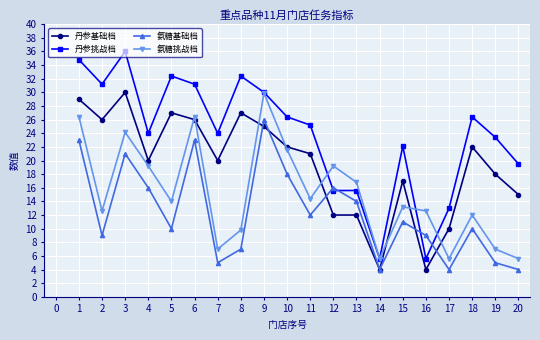

Does the chart have visible grid lines?

Yes